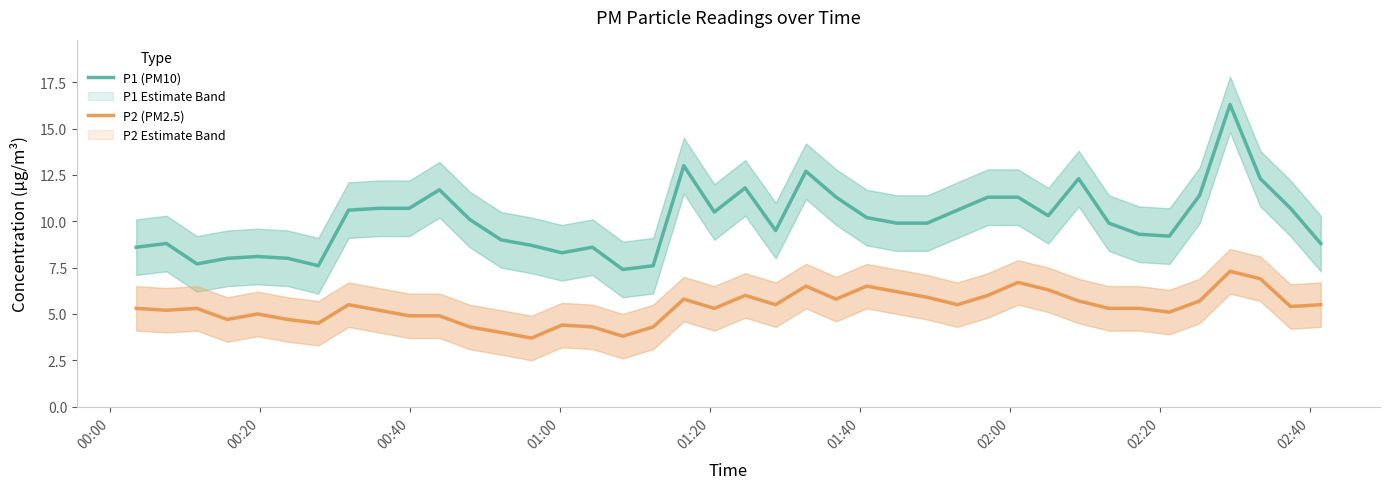

True or false: P1 (PM10) and P2 (PM2.5) cross at least once.

False